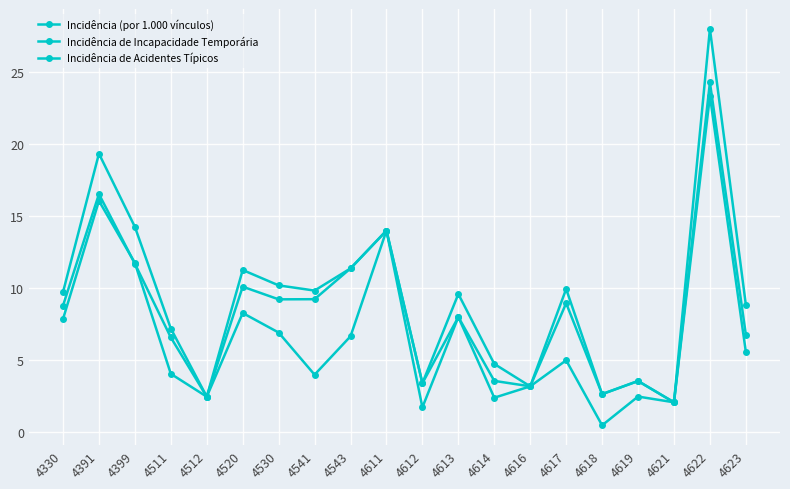

Between 4612 and 4520, which is larger?

4520